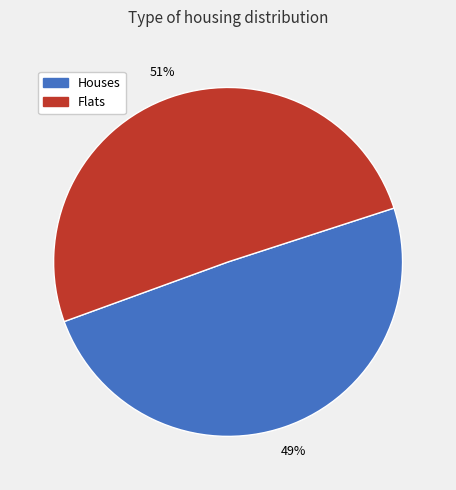

Count the number of slices in the pie.

2